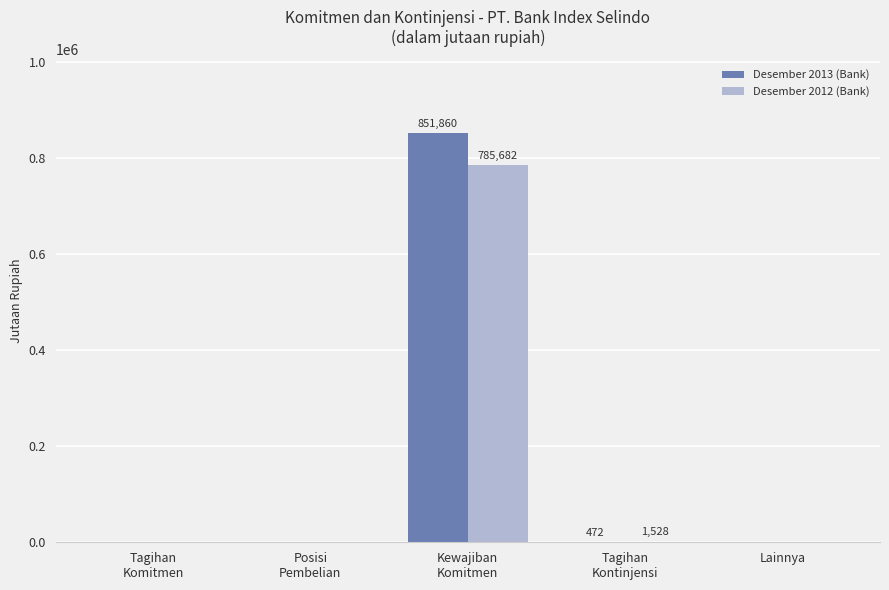

What are all the series names shown in the legend?

Desember 2013 (Bank), Desember 2012 (Bank)